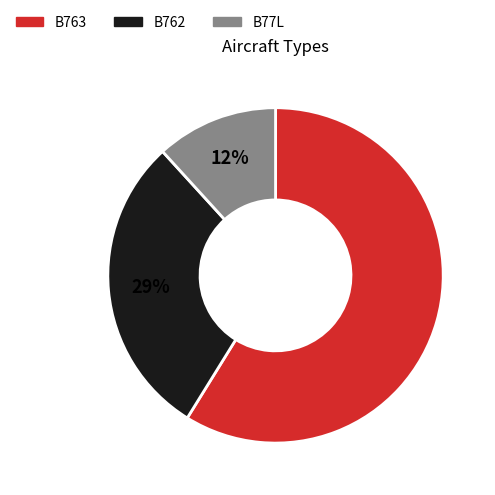

Is the sum of B763 and B762 greater than half?

Yes